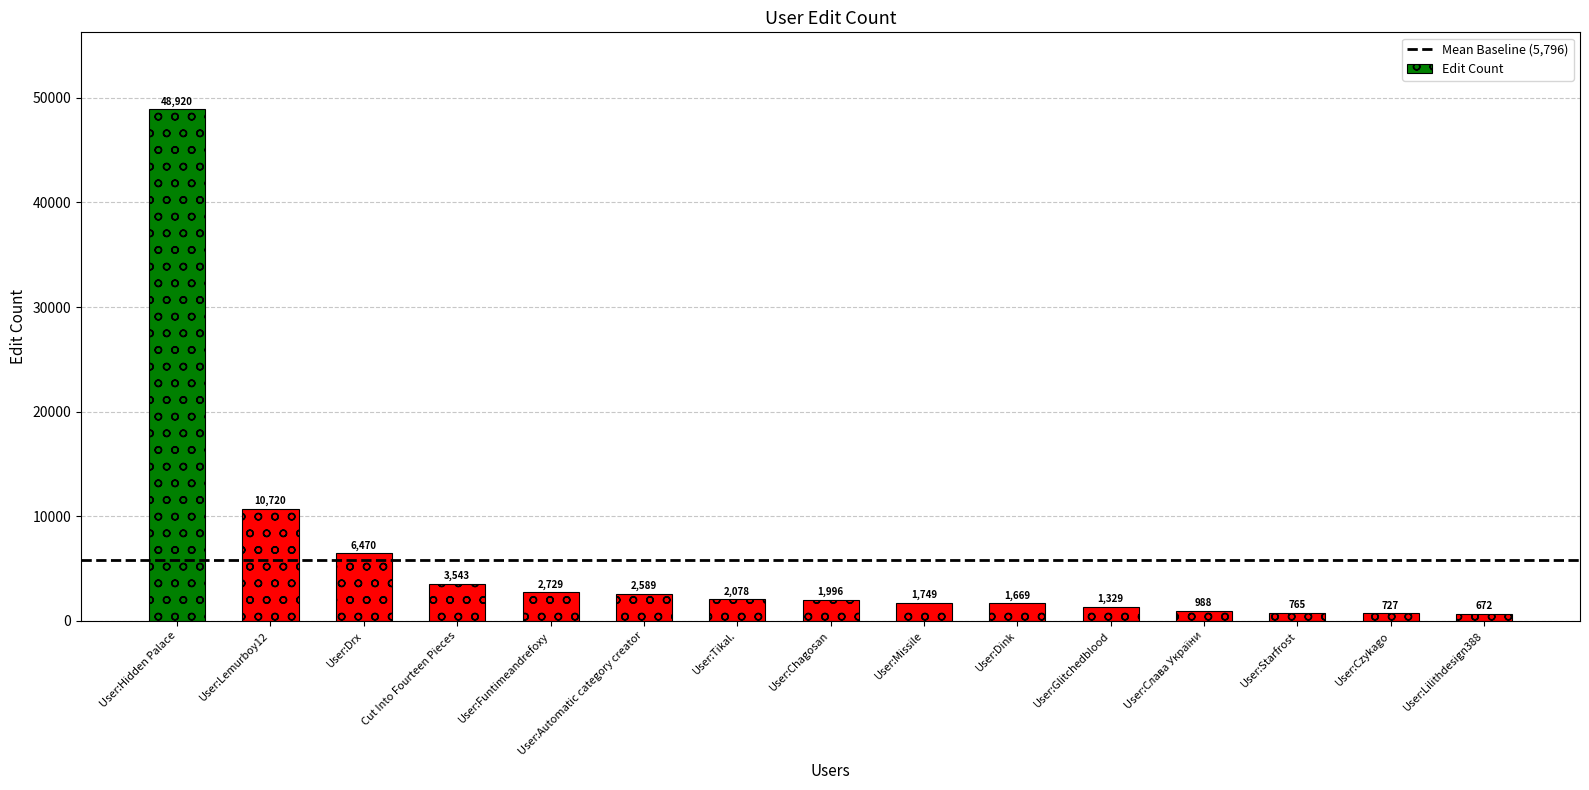

What is the label of the 2nd bar from the left?

User:Lemurboy12